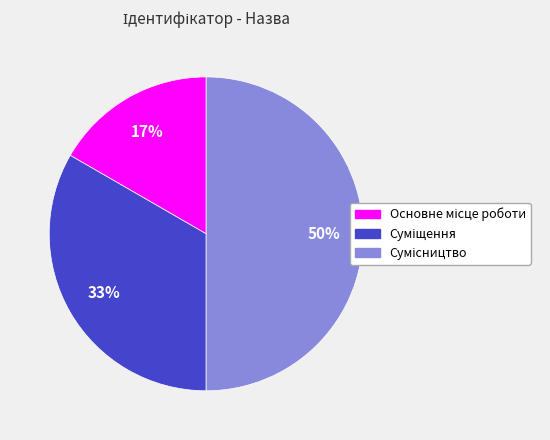

How many slices are in this pie chart?

3